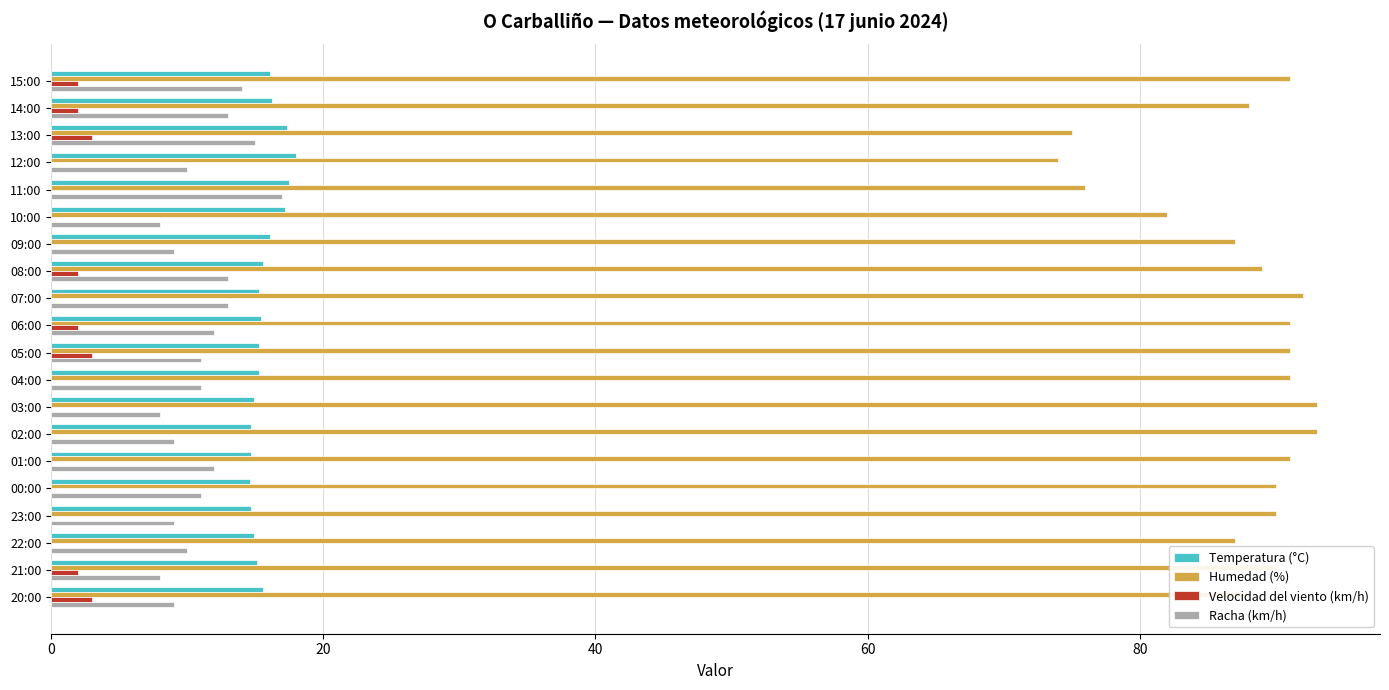

Is it true that Temperatura (°C) equals 16.2 at 14:00?

True